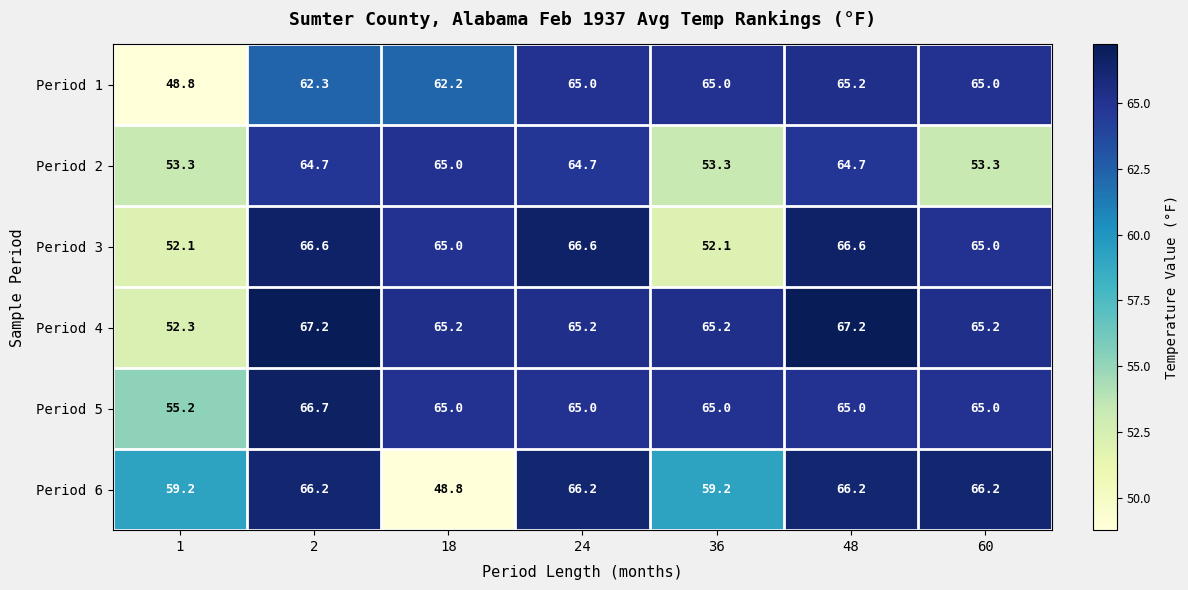

Which series has the largest total across all categories?

Period 4